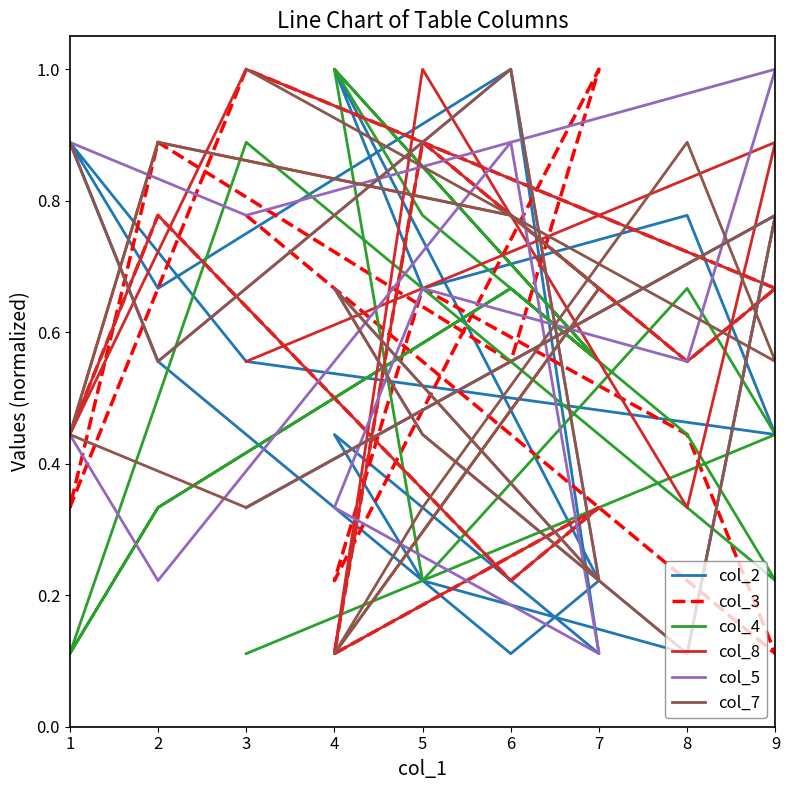

How many distinct data groups are displayed?

6